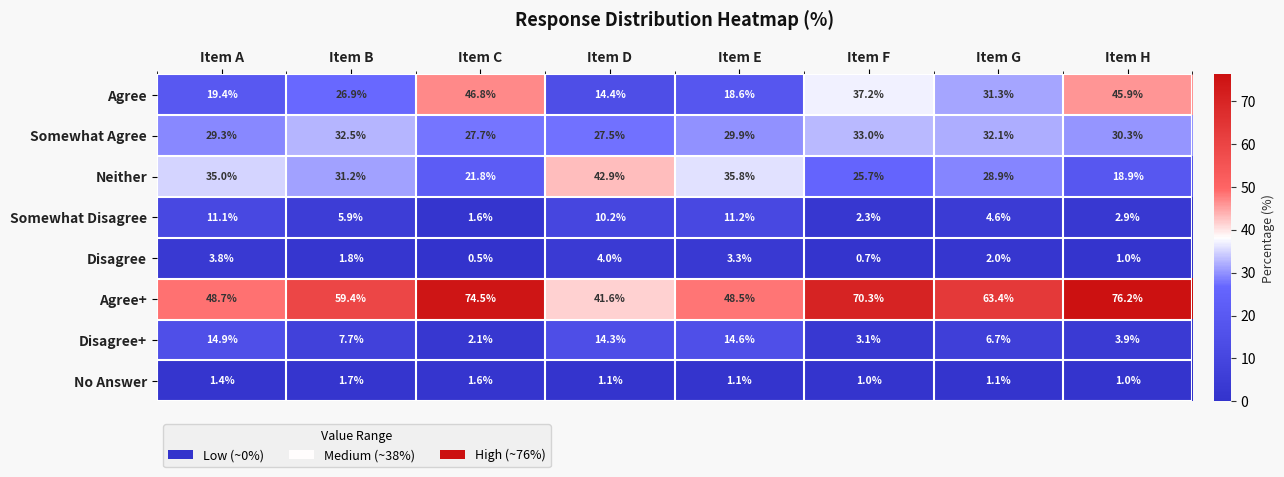

What is the sum of all Disagree+ values?

67.3